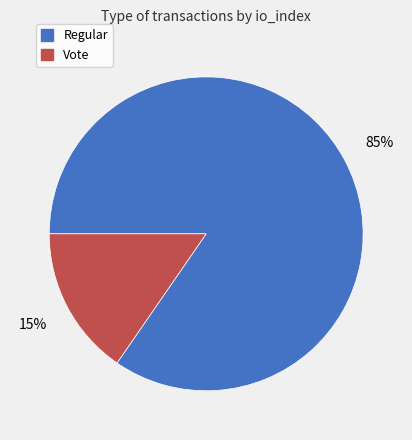

To the nearest percent, what is the combined percentage of Vote and Regular?

100%